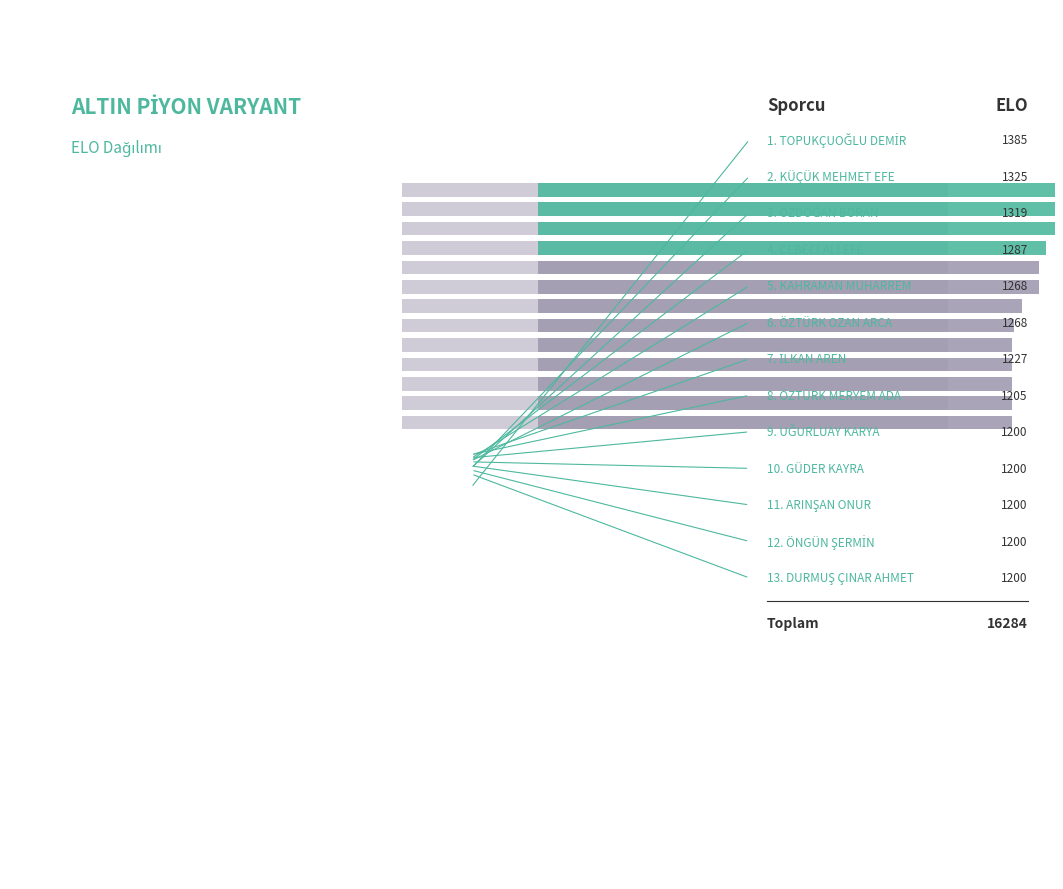

Does ARINŞAN ONUR account for over 50% of the chart?

No